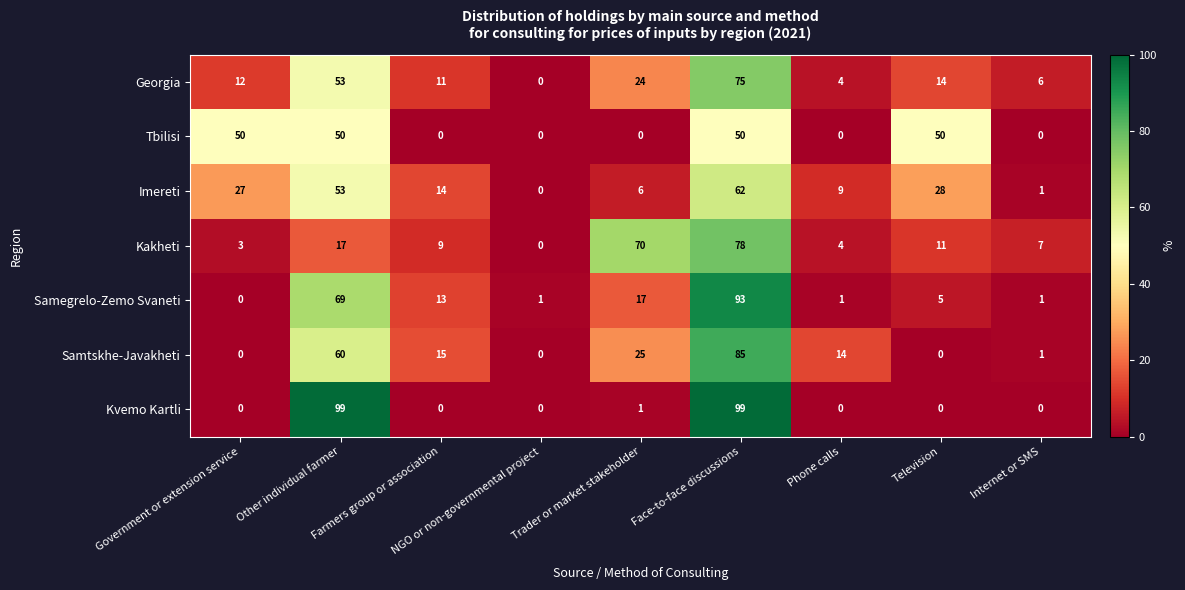

How many data points does each series have?

9